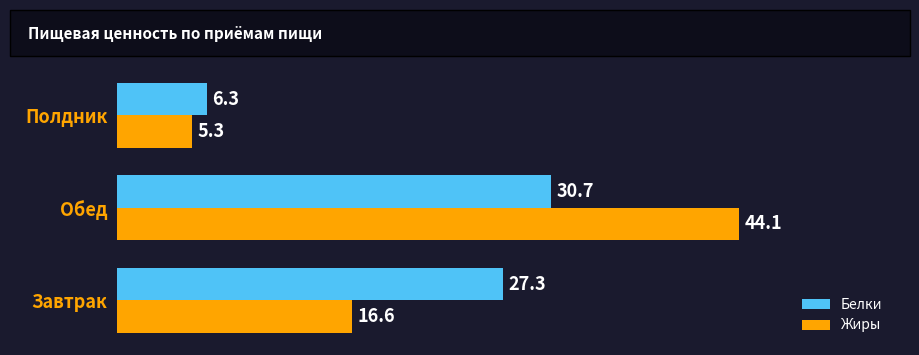

Between Обед and Полдник, which series saw the biggest shift?

Жиры